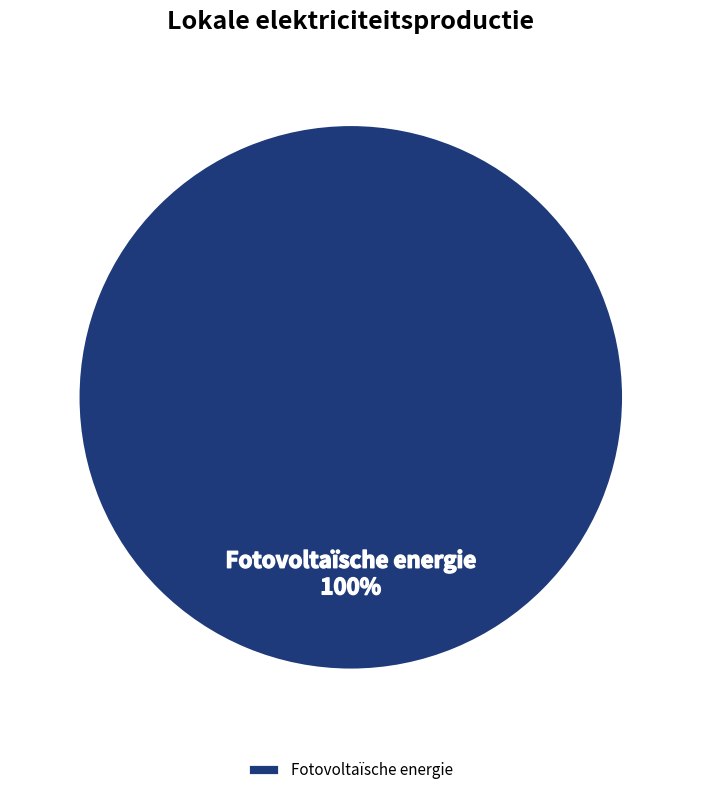

Rank the categories by value from highest to lowest.

Fotovoltaïsche energie